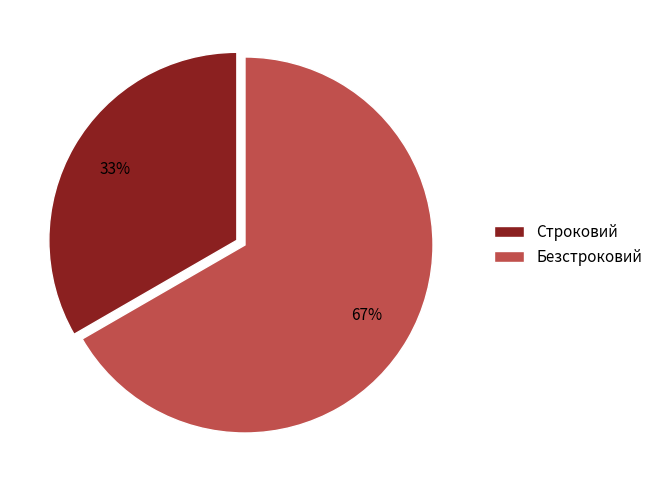

The Строковий slice represents 33% of the pie. True or false?

True